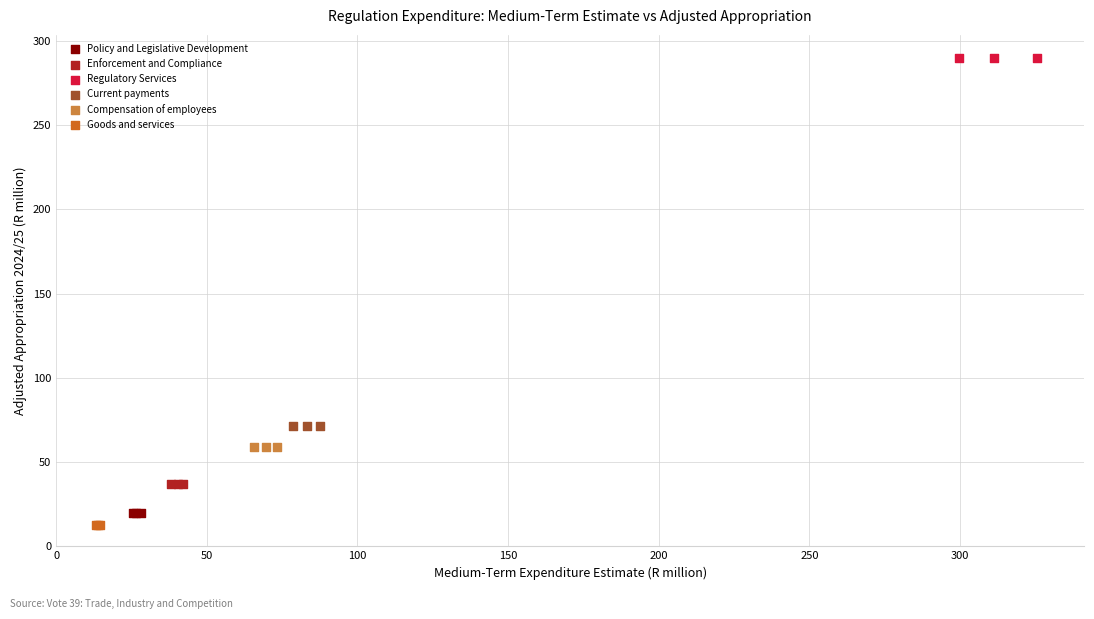

Which series reaches the maximum Y coordinate?

Regulatory Services